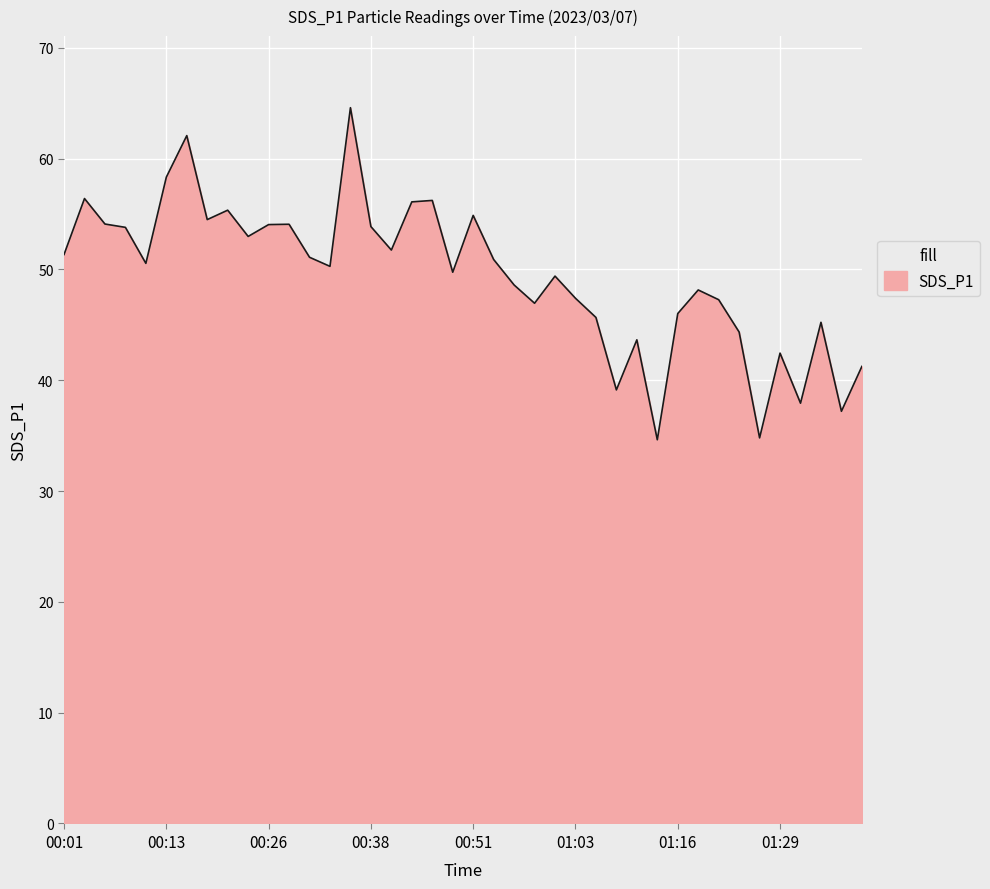

What is the minimum value shown in the chart?

34.6